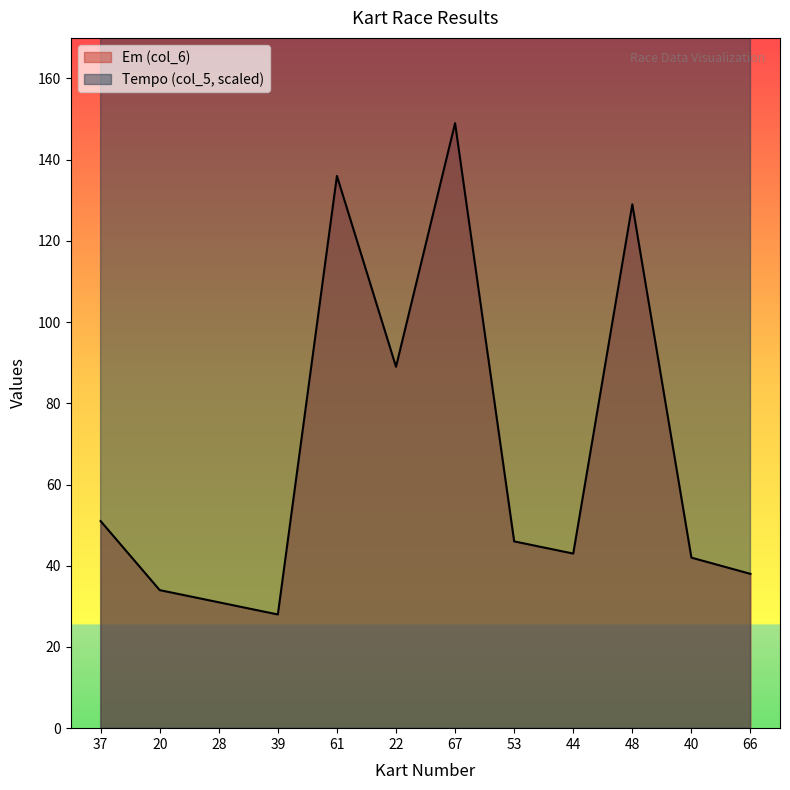

How many categories are shown in the chart?

12